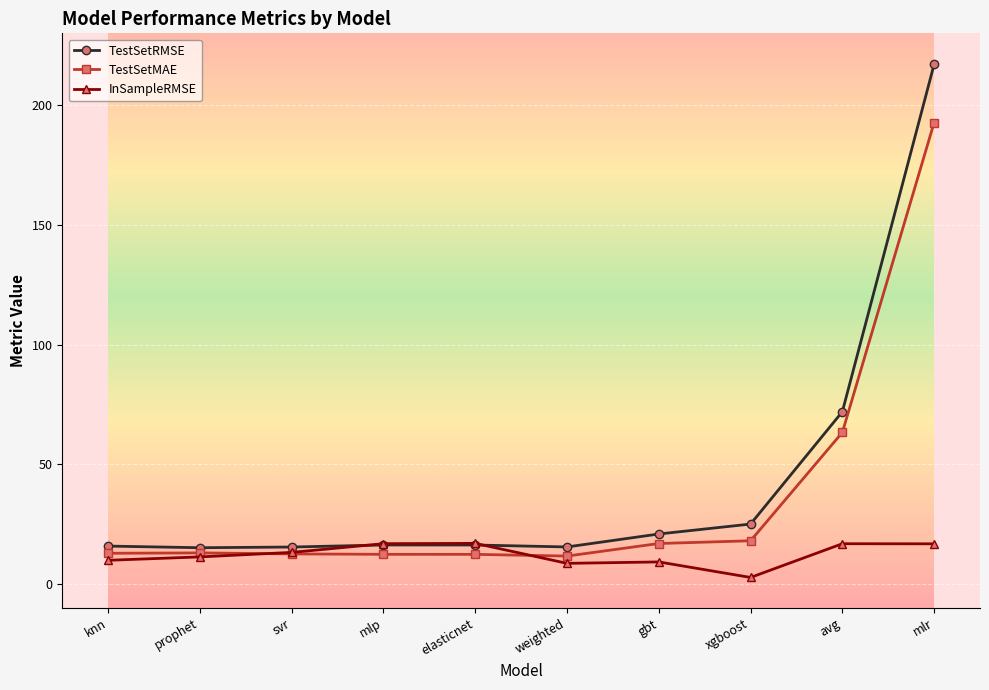

What is the difference between the highest and lowest values at mlr?

200.3